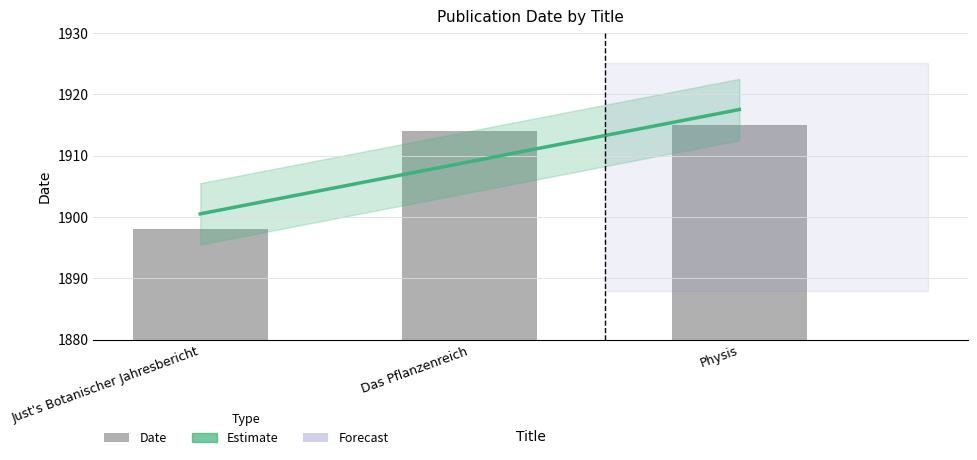

What is the change in value from Das Pflanzenreich to Physis?

+1